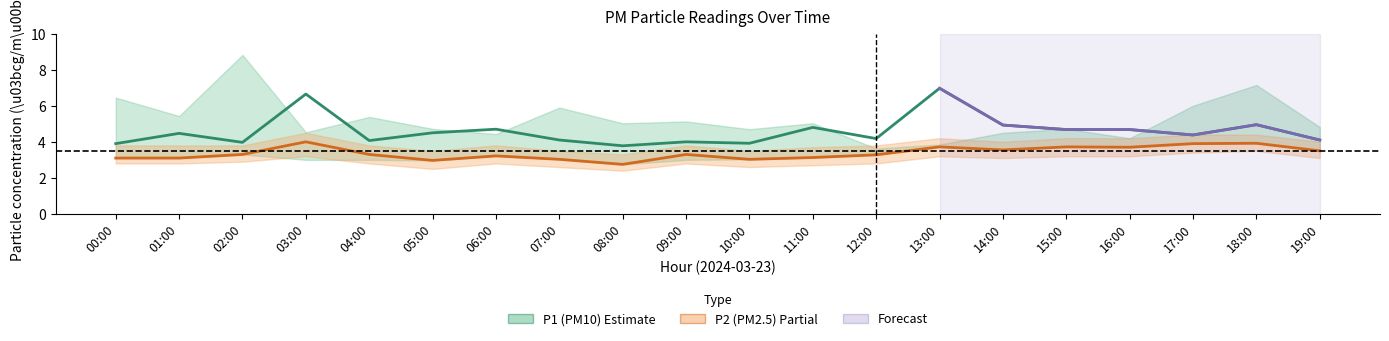

Rank the series by their maximum value, from highest to lowest.

P1 (PM10), P2 (PM2.5)